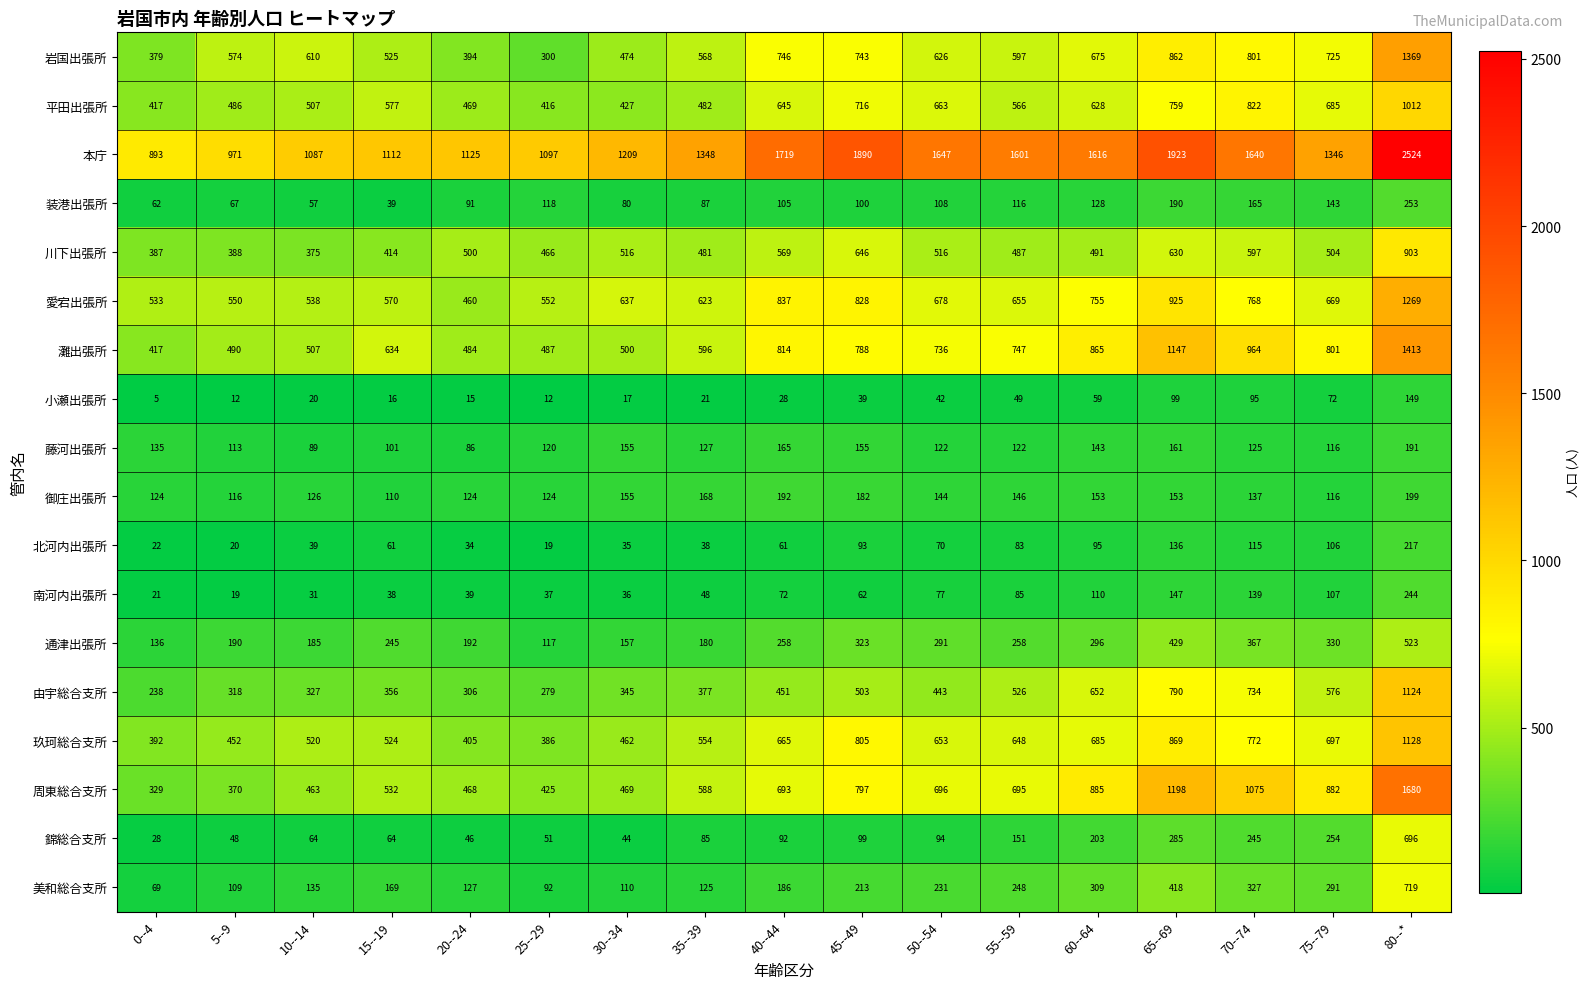

Which series has the largest range (max minus min)?

本庁